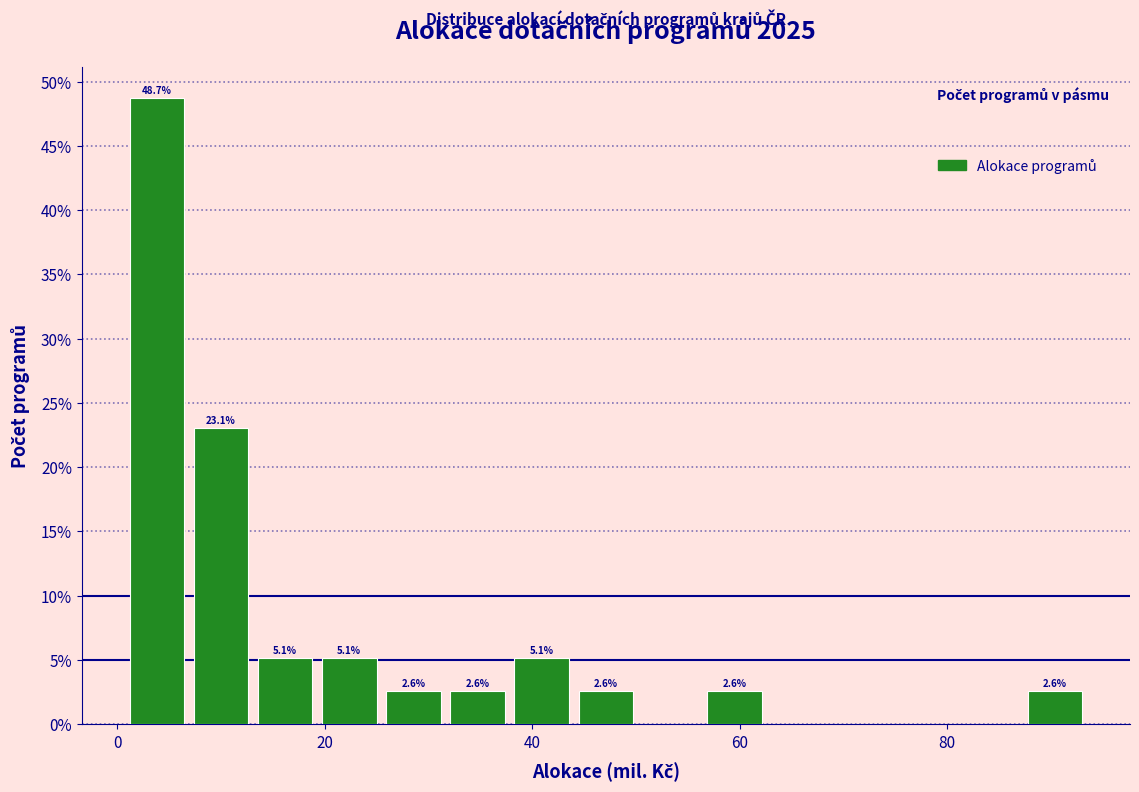

Around what value on the x-axis is the tallest bar? Give the approximate position of its centre, as read against the axis.

4